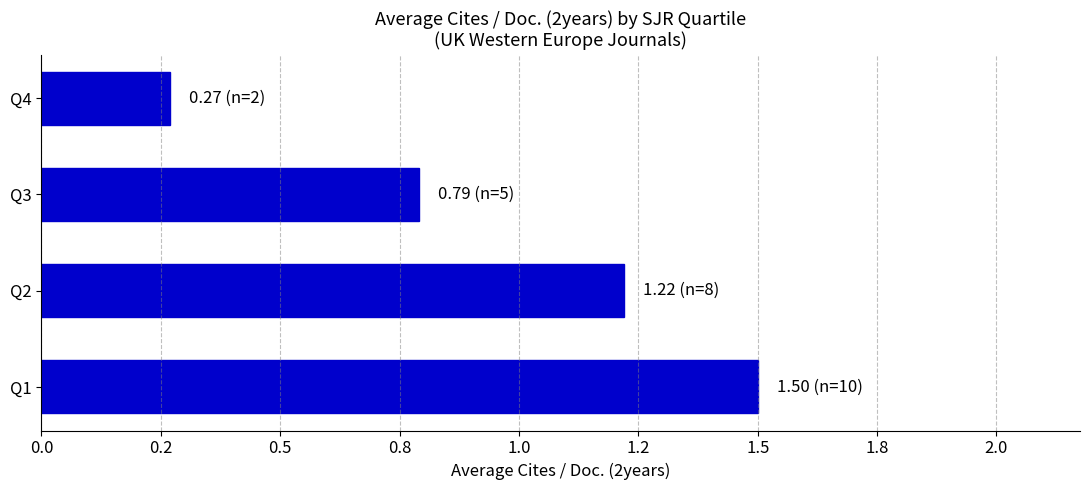

Rank the categories by value from highest to lowest.

Q1, Q2, Q3, Q4